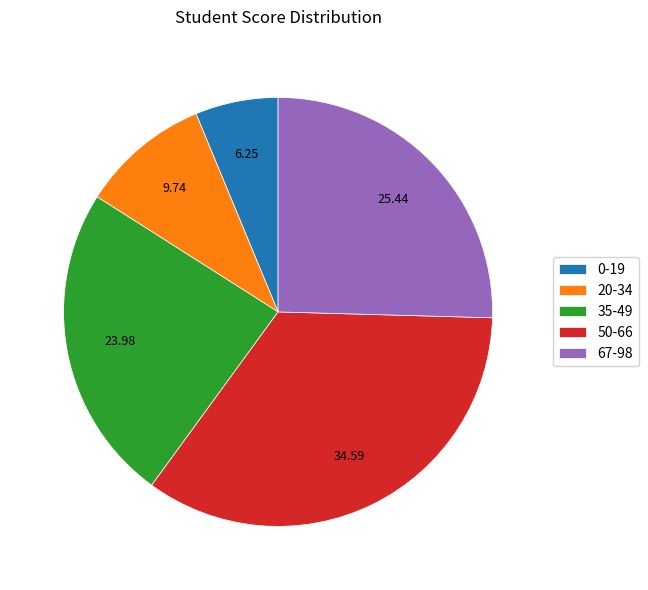

Does 50-66 account for over 50% of the chart?

No